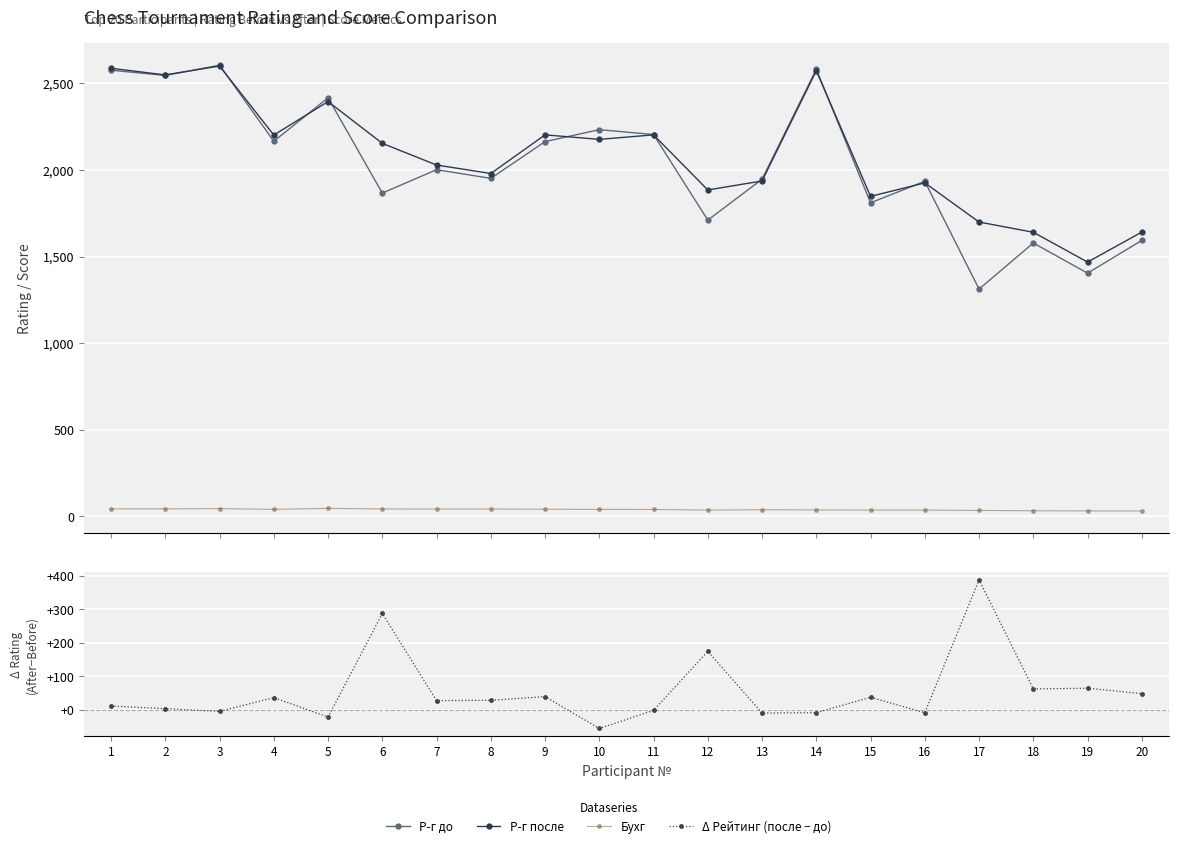

Reading left to right, list all the values displayed in this chart.

Р-г до: 2575.0	2545.0	2604.0	2165.0	2416.0	1866.0	2001.0	1951.0	2163.0	2232.0	2204.0	1710.0	1946.0	2581.0	1810.0	1934.0	1312.0	1578.0	1404.0	1593.0
Р-г после: 2586.0	2548.0	2599.0	2201.0	2394.0	2153.0	2028.0	1979.0	2202.0	2176.0	2202.0	1884.0	1936.0	2572.0	1847.0	1925.0	1699.0	1640.0	1468.0	1641.0
Бухг: 44.0	44.0	45.5	41.0	47.0	43.5	43.0	43.0	42.0	41.0	40.5	37.0	39.0	38.0	37.0	37.0	35.0	33.0	32.0	32.0
Δ Рейтинг (после − до): 11.0	3.0	-5.0	36.0	-22.0	287.0	27.0	28.0	39.0	-56.0	-2.0	174.0	-10.0	-9.0	37.0	-9.0	387.0	62.0	64.0	48.0